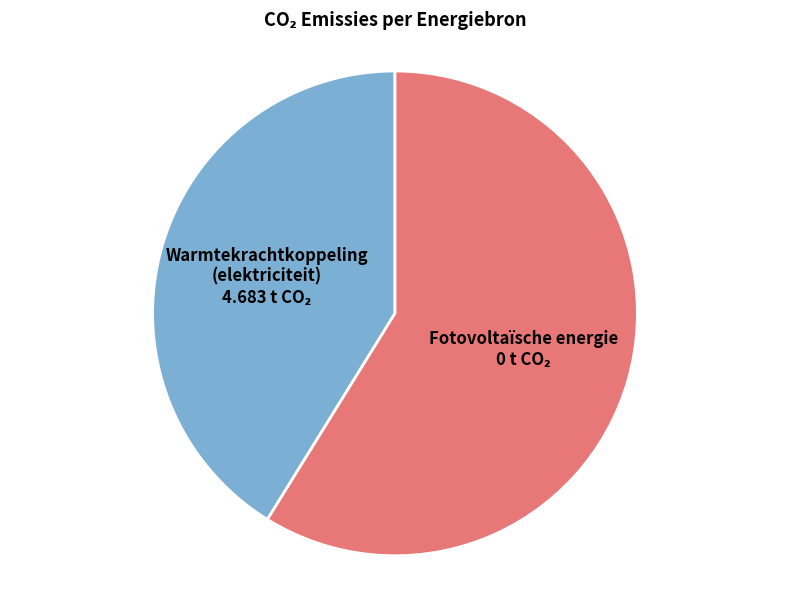

Is there any slice that represents more than half of the pie?

Yes